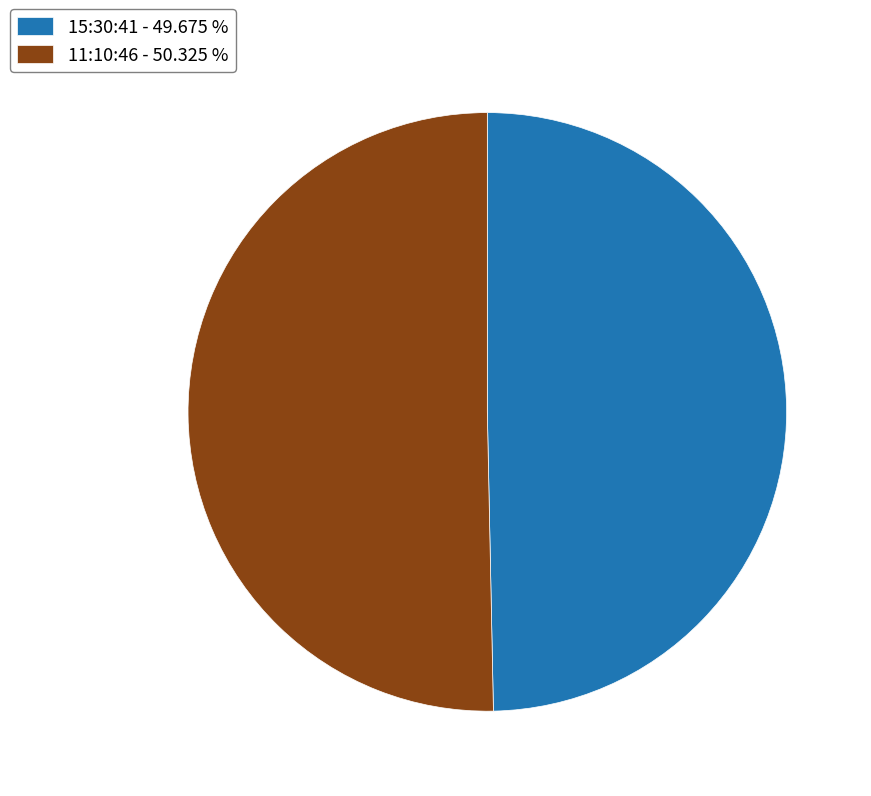

True or false: 11:10:46 accounts for 45% of the total.

False